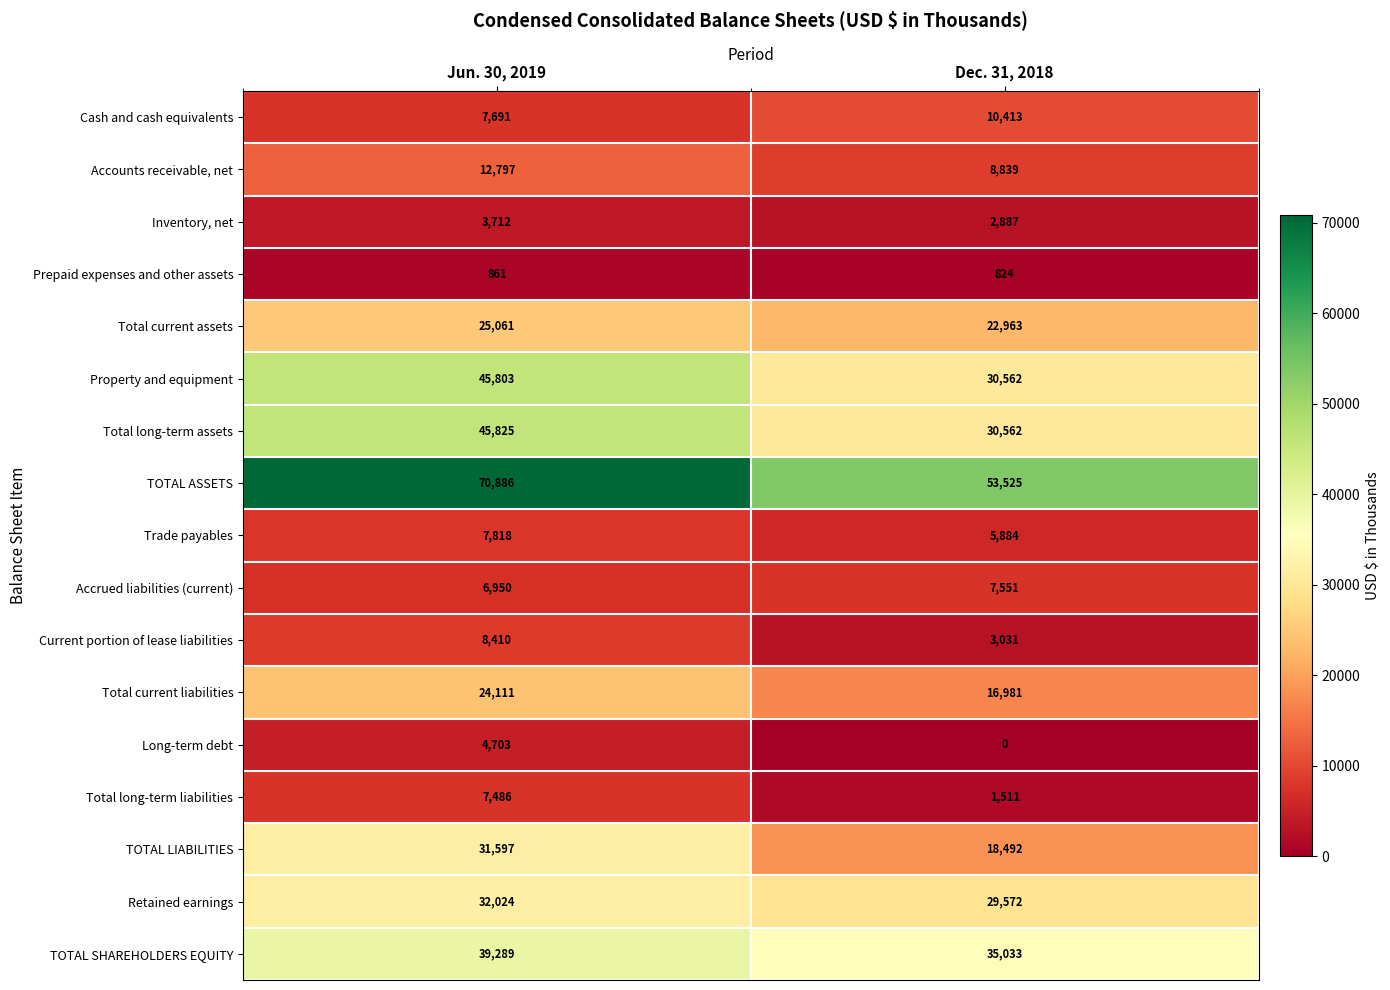

Which series has the widest spread of values?

TOTAL ASSETS